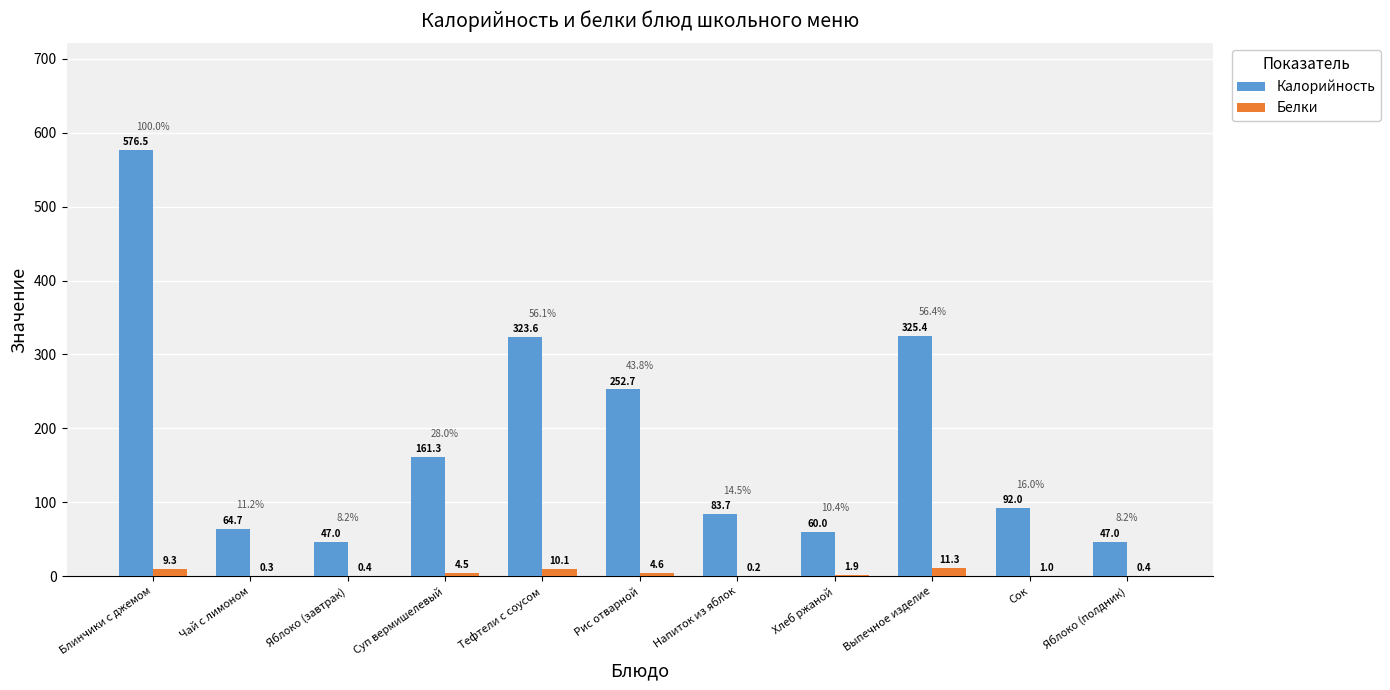

How many groups of bars are there?

11